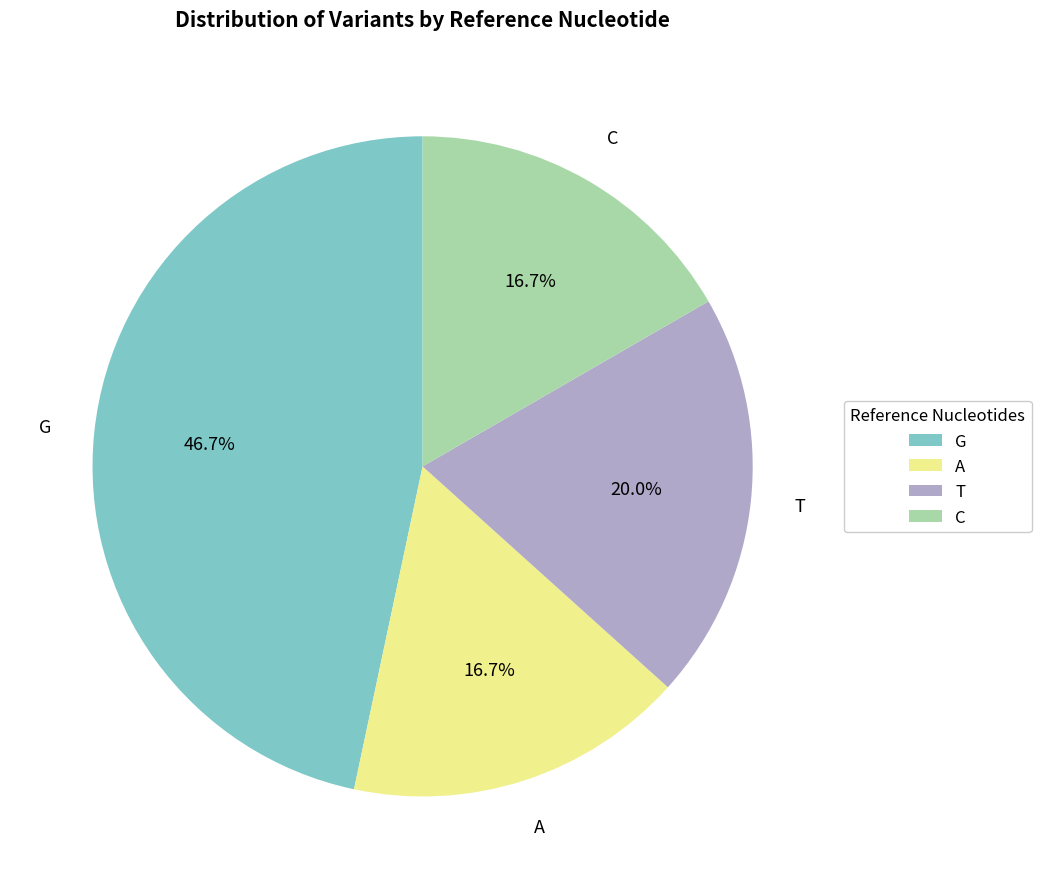

Combined, do G and T account for over 50%?

Yes